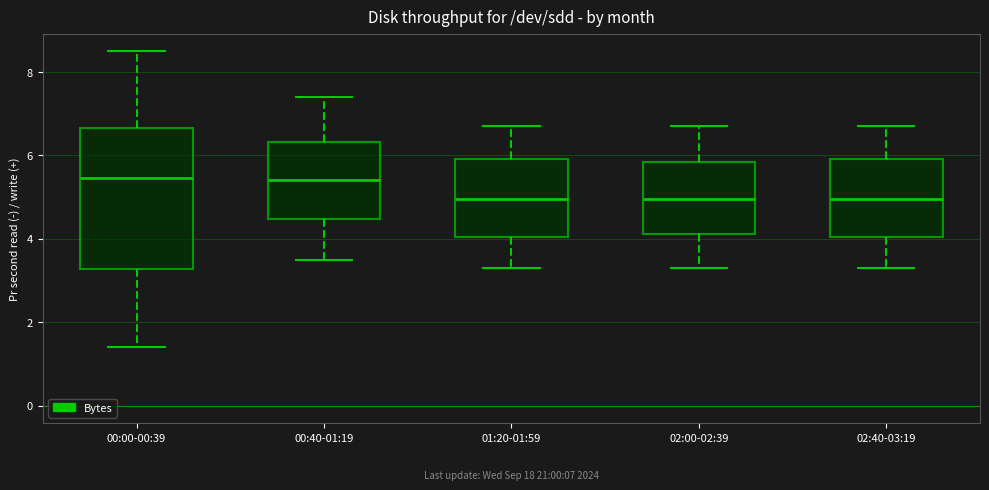

Which box is the tallest, from its lower edge to its upper edge?

00:00-00:39